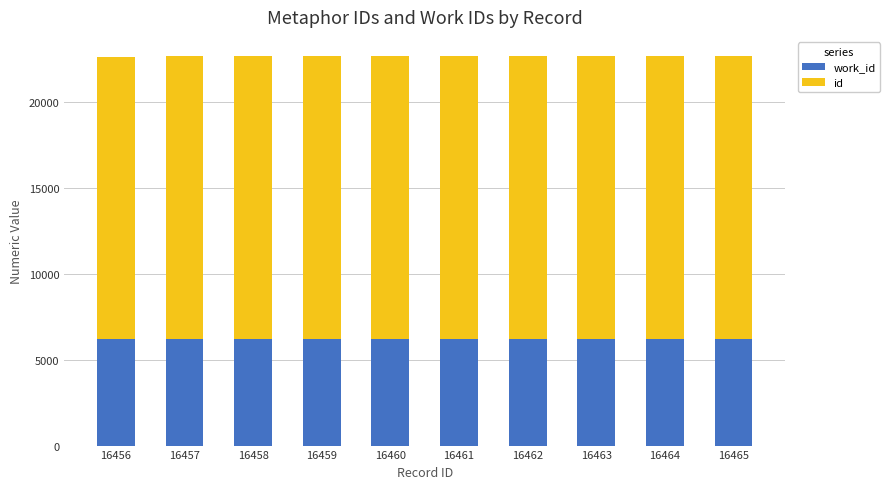

What are all the series names shown in the legend?

work_id, id